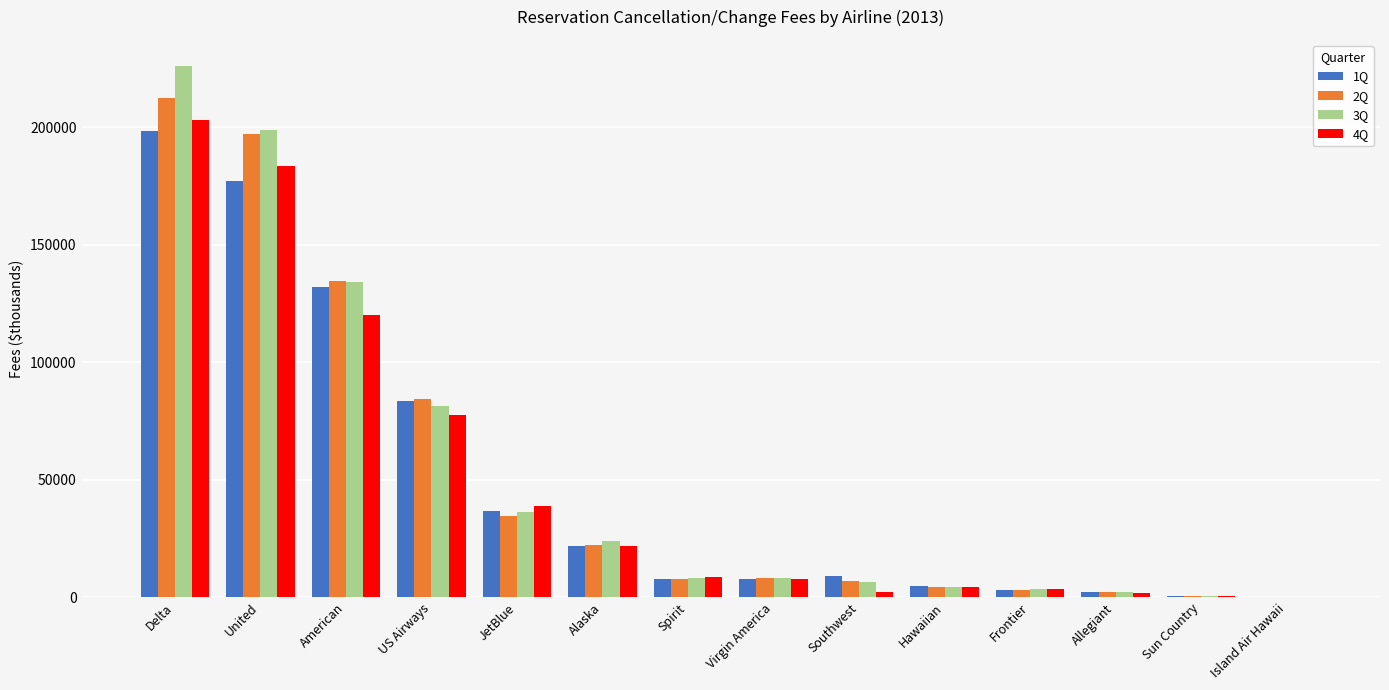

What is the greatest value displayed?

225898